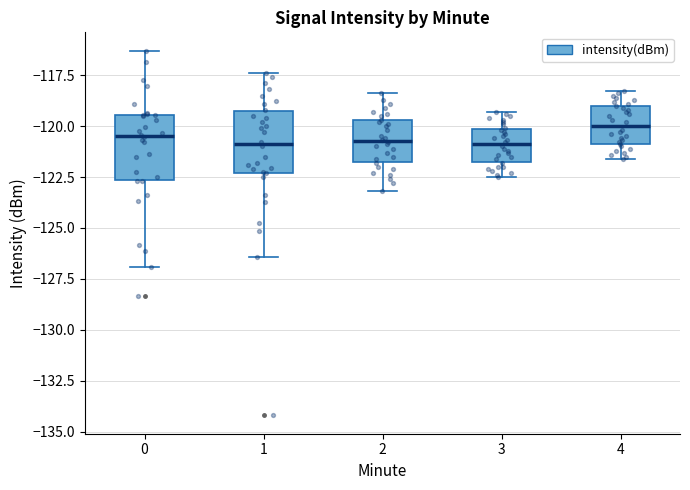

Where does the lower whisker of the box at x = 0 end on the y-axis? The values are not printed on the chart, so give them approximately, as read against the axis.

-127.0